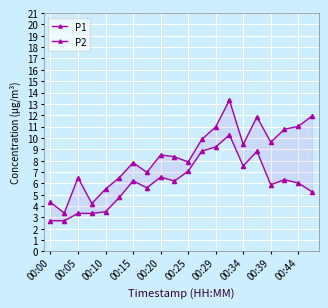

At which category is the sum across all series the highest?

13